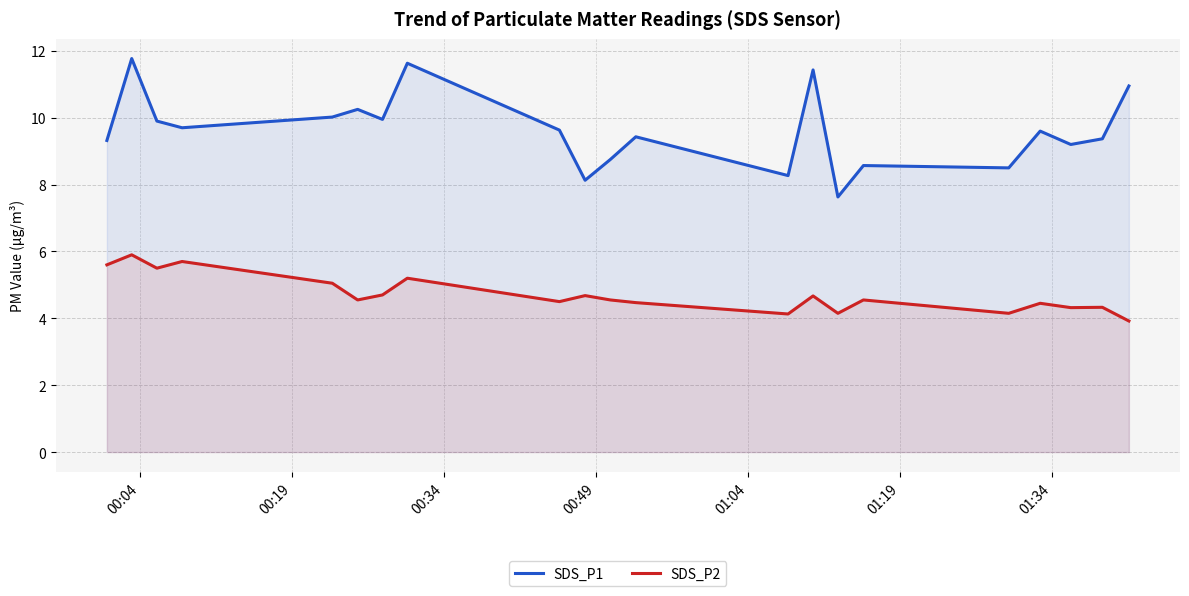

What is the difference between the maximum and minimum values in the SDS_P1 series?

4.1